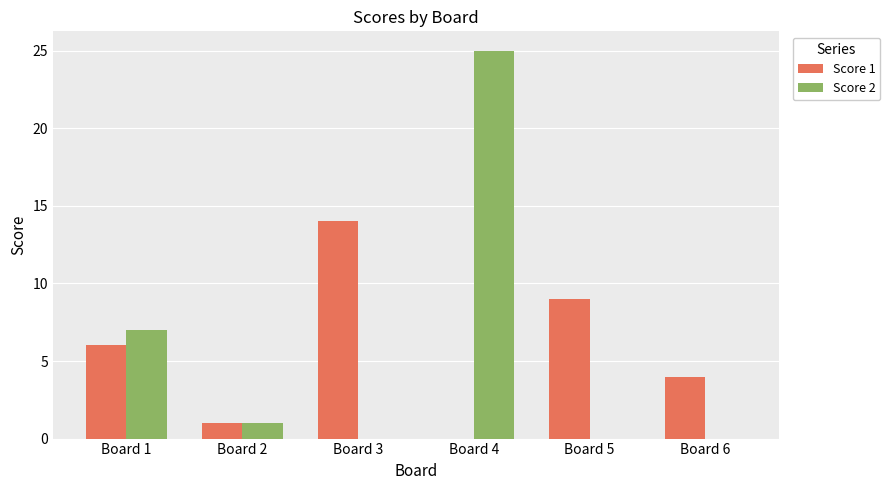

Count the number of categories in the chart.

6